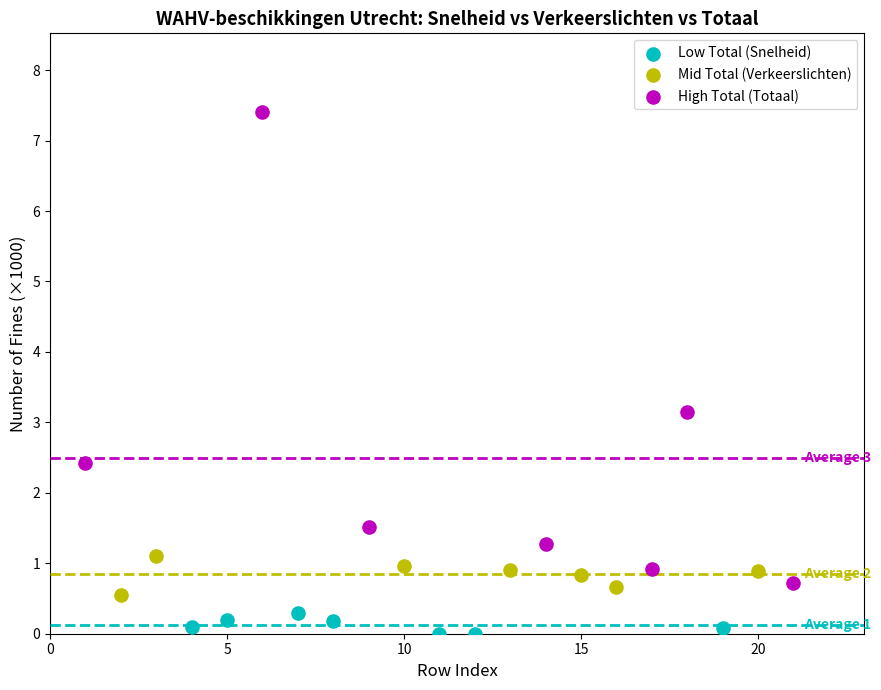

Which series reaches the minimum Y coordinate?

Low Total (Snelheid)